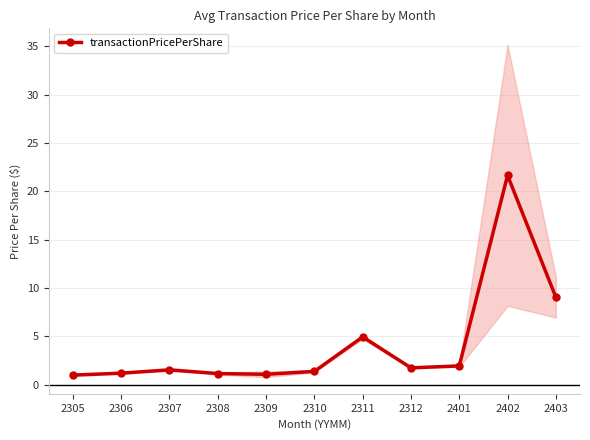

List the labels in order of value, smallest first.

2305, 2309, 2308, 2306, 2310, 2307, 2312, 2401, 2311, 2403, 2402